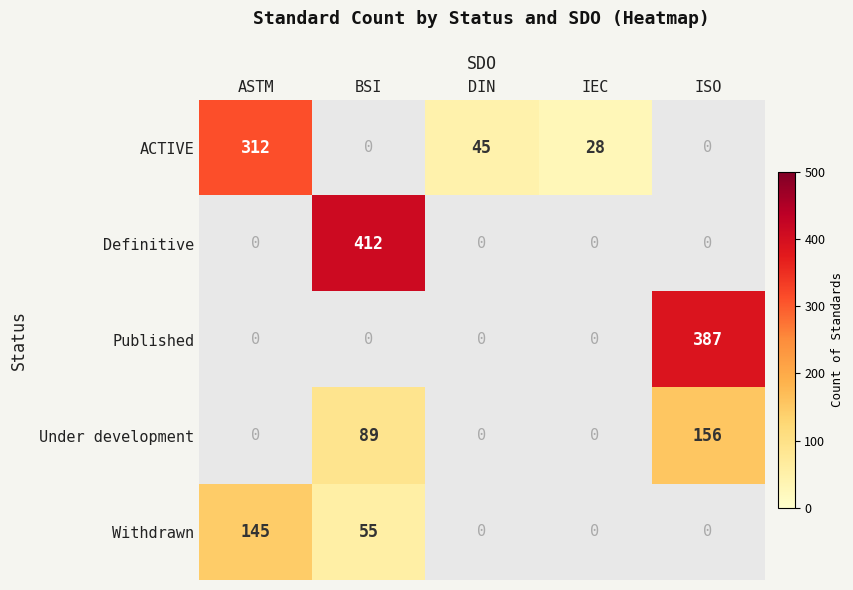

The Under development series shows 89 at BSI. True or false?

True